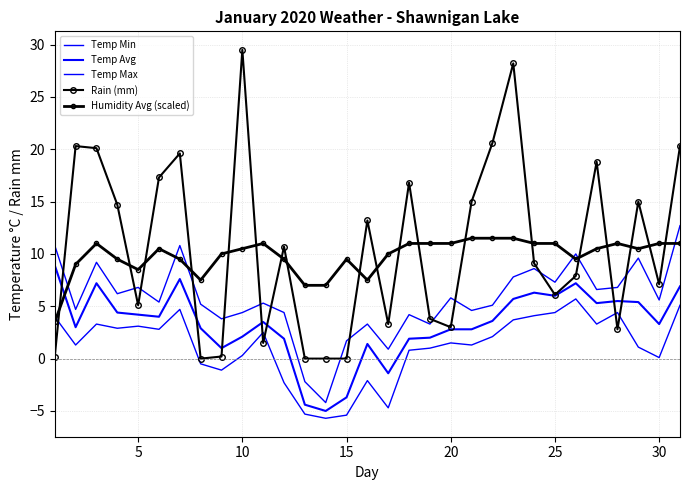

True or false: Humidity Avg (scaled) has more than 2 interior local peaks.

True